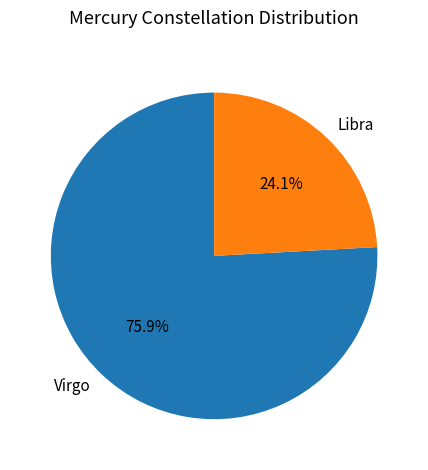

Approximately how many times larger is the value at Libra compared to Virgo?

0.3